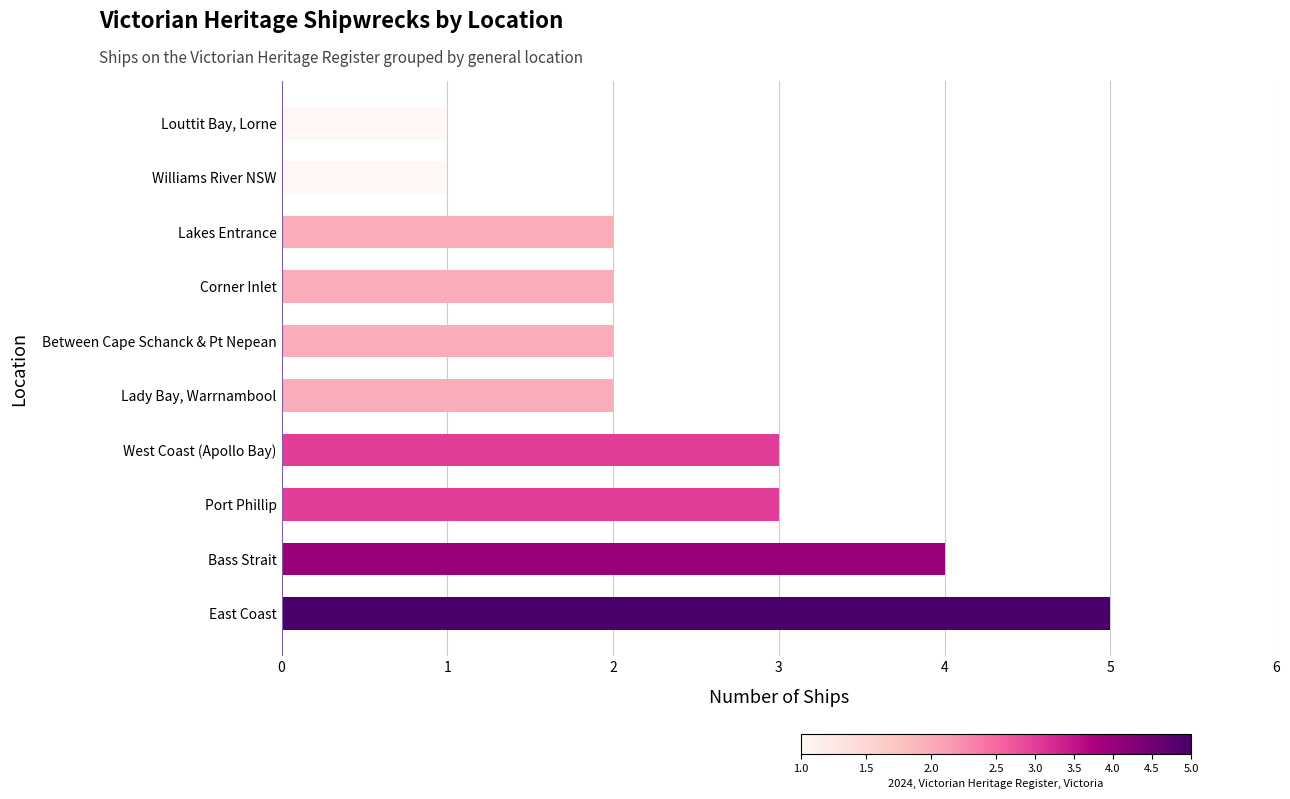

What is the ratio of the value at Lady Bay, Warrnambool to the value at Bass Strait?

0.5